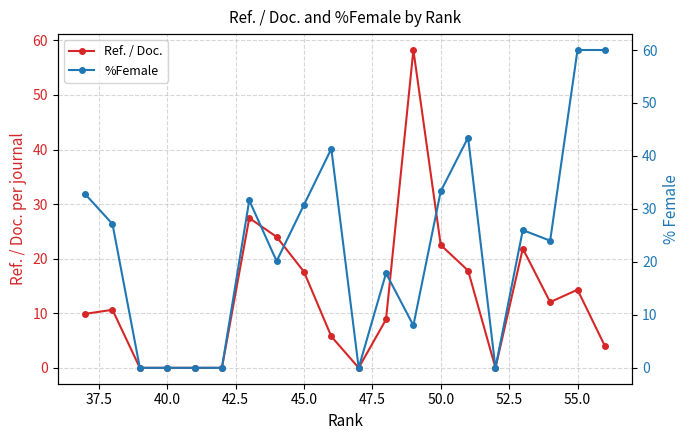

True or false: Ref. / Doc. has a value of 29.9 at 45.0.

False